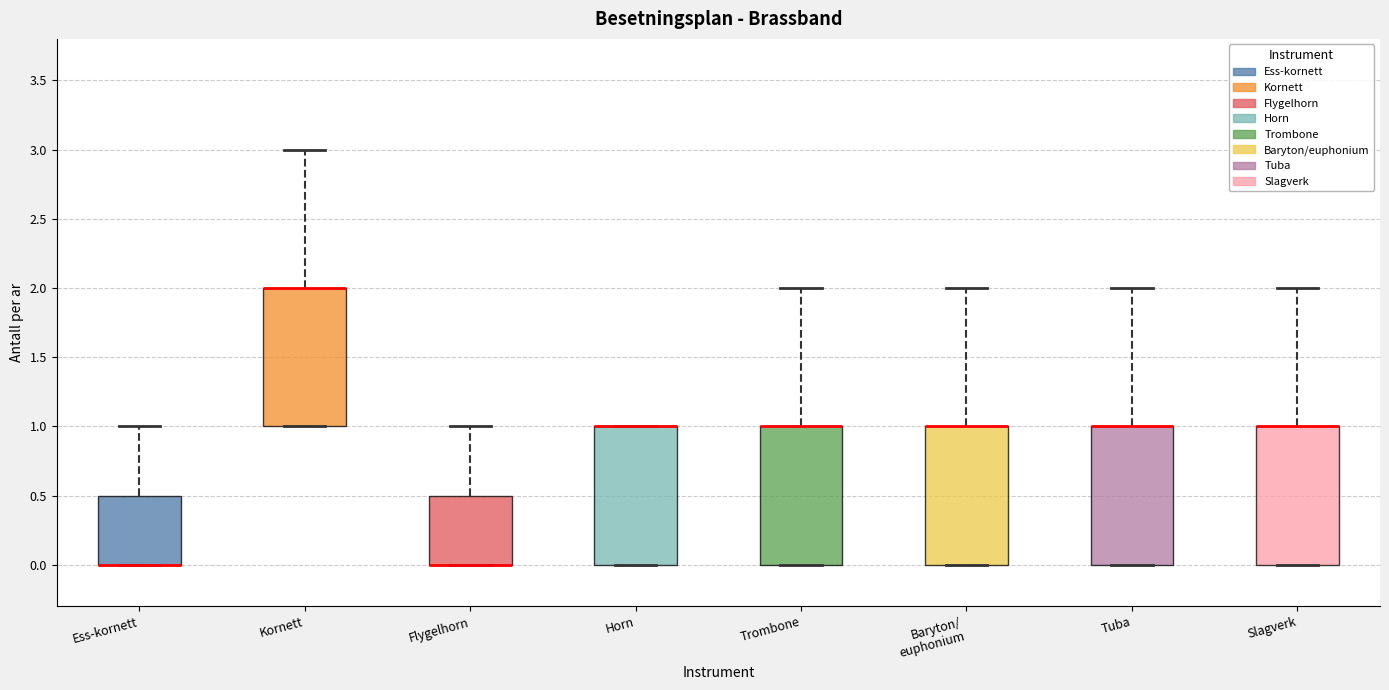

Reading left to right, read every box against the y-axis: the position of its median line, the range the box covers, and the ends of its whiskers. The values are not printed on the chart, so give them approximately, as read against the axis.

Ess-kornett: median 0.0 (drawn on the box's lower edge), box 0.0 to 0.5, whiskers 0.0 to 1.0
Kornett: median 2.0 (drawn on the box's upper edge), box 1.0 to 2.0, whiskers 1.0 to 3.0
Flygelhorn: median 0.0 (drawn on the box's lower edge), box 0.0 to 0.5, whiskers 0.0 to 1.0
Horn: median 1.0 (drawn on the box's upper edge), box 0.0 to 1.0, whiskers 0.0 to 1.0
Trombone: median 1.0 (drawn on the box's upper edge), box 0.0 to 1.0, whiskers 0.0 to 2.0
Baryton/ euphonium: median 1.0 (drawn on the box's upper edge), box 0.0 to 1.0, whiskers 0.0 to 2.0
Tuba: median 1.0 (drawn on the box's upper edge), box 0.0 to 1.0, whiskers 0.0 to 2.0
Slagverk: median 1.0 (drawn on the box's upper edge), box 0.0 to 1.0, whiskers 0.0 to 2.0